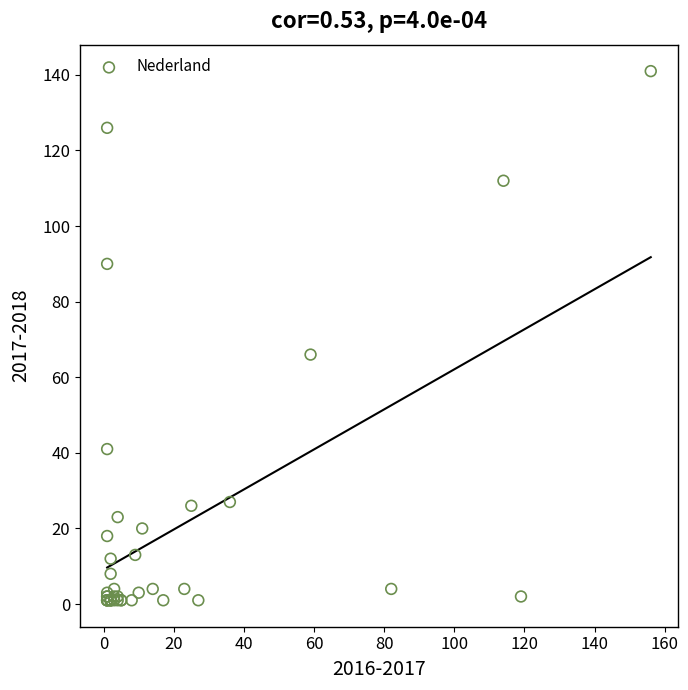

What Y value in the scatter plot is closest to 71?

66